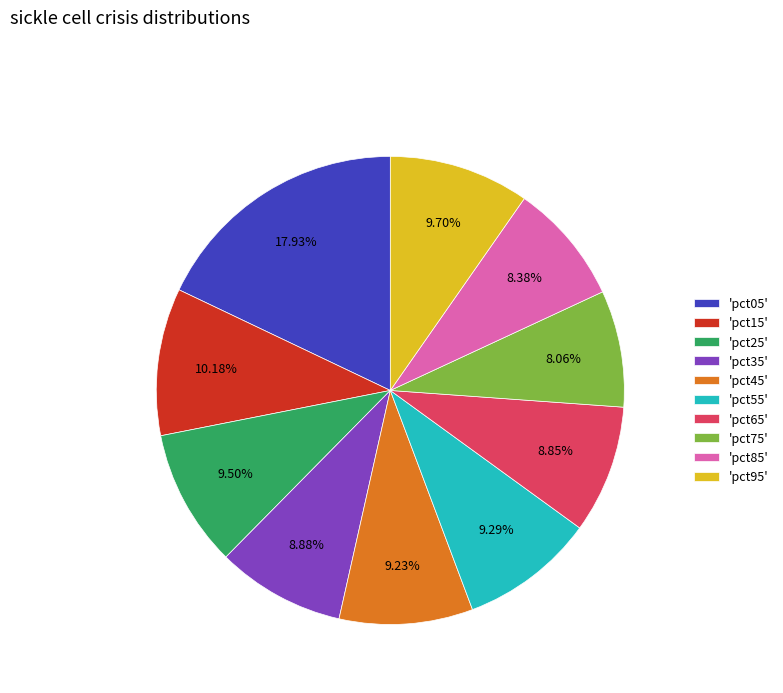

To the nearest percent, what is the average slice percentage?

10%